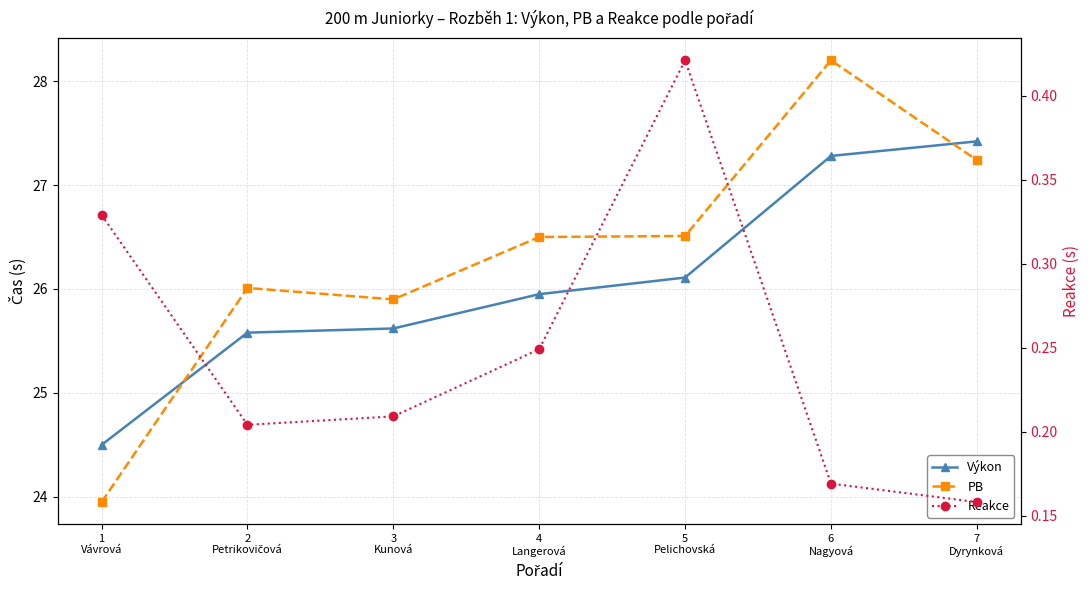

What is the value of the Reakce point at the 5th from the left?

0.4